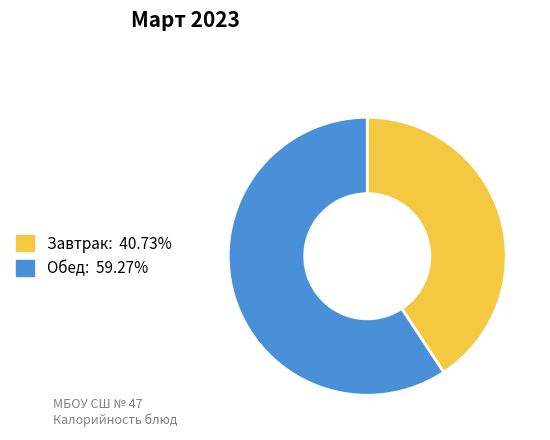

Is there any slice that represents more than half of the pie?

Yes